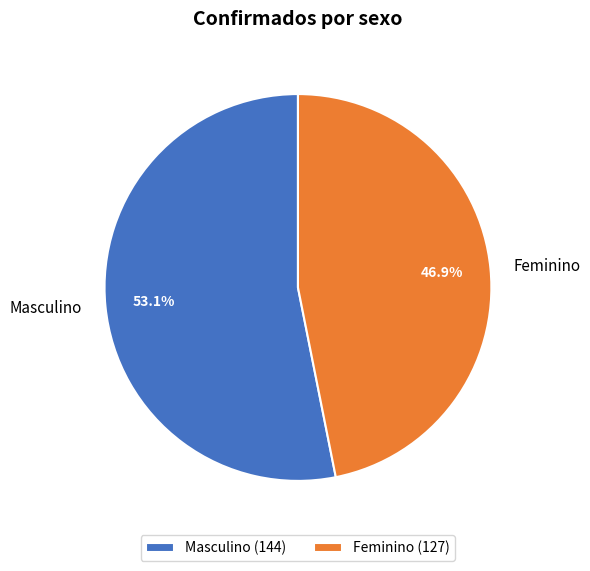

How many slices are in this pie chart?

2